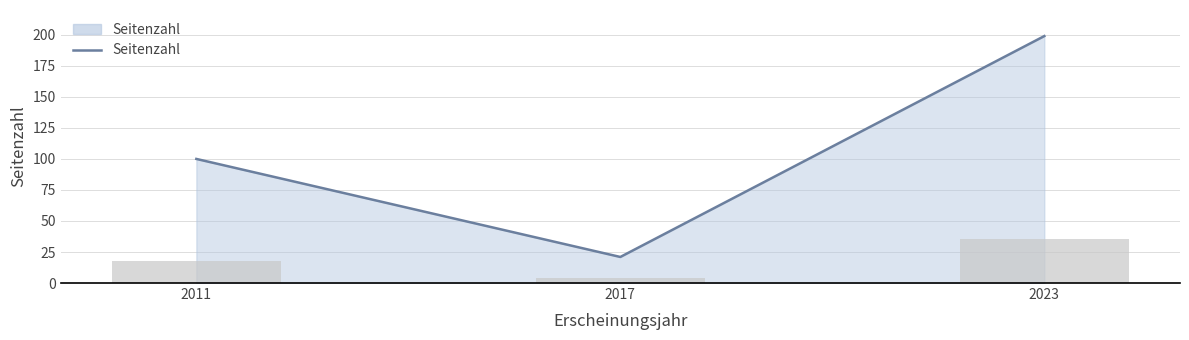

Rank the categories by value from lowest to highest.

2017, 2011, 2023